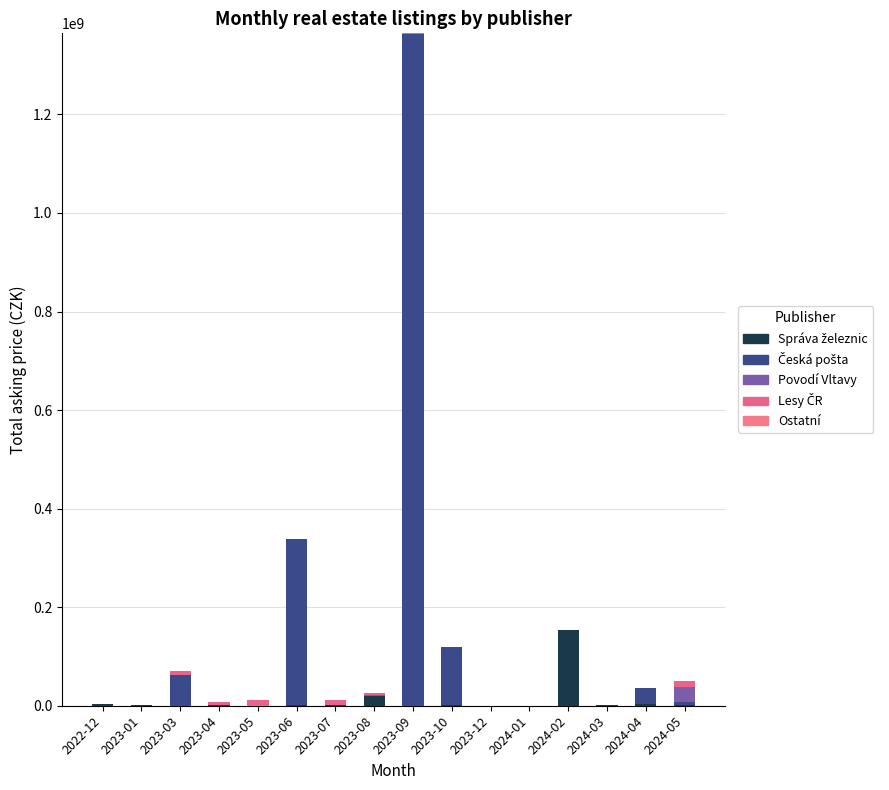

Does the chart contain stacked bars?

Yes